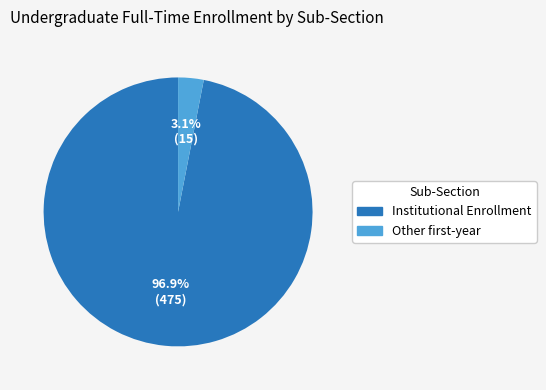

Does any single category account for the majority?

Yes